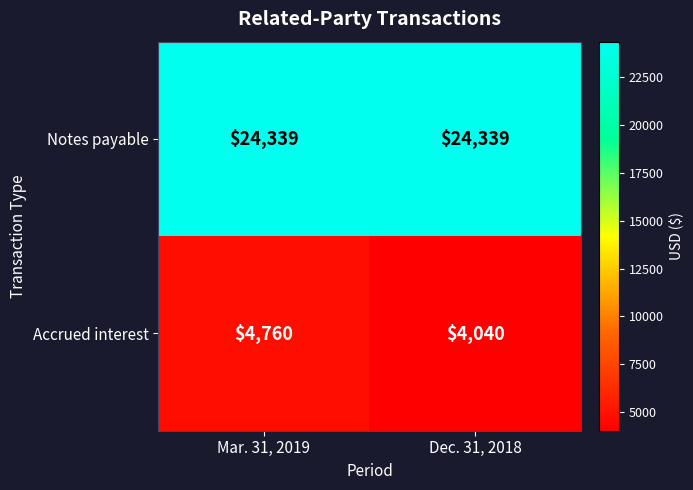

Reading left to right, list all the values displayed in this chart.

Notes payable: 24339	24339
Accrued interest: 4760	4040